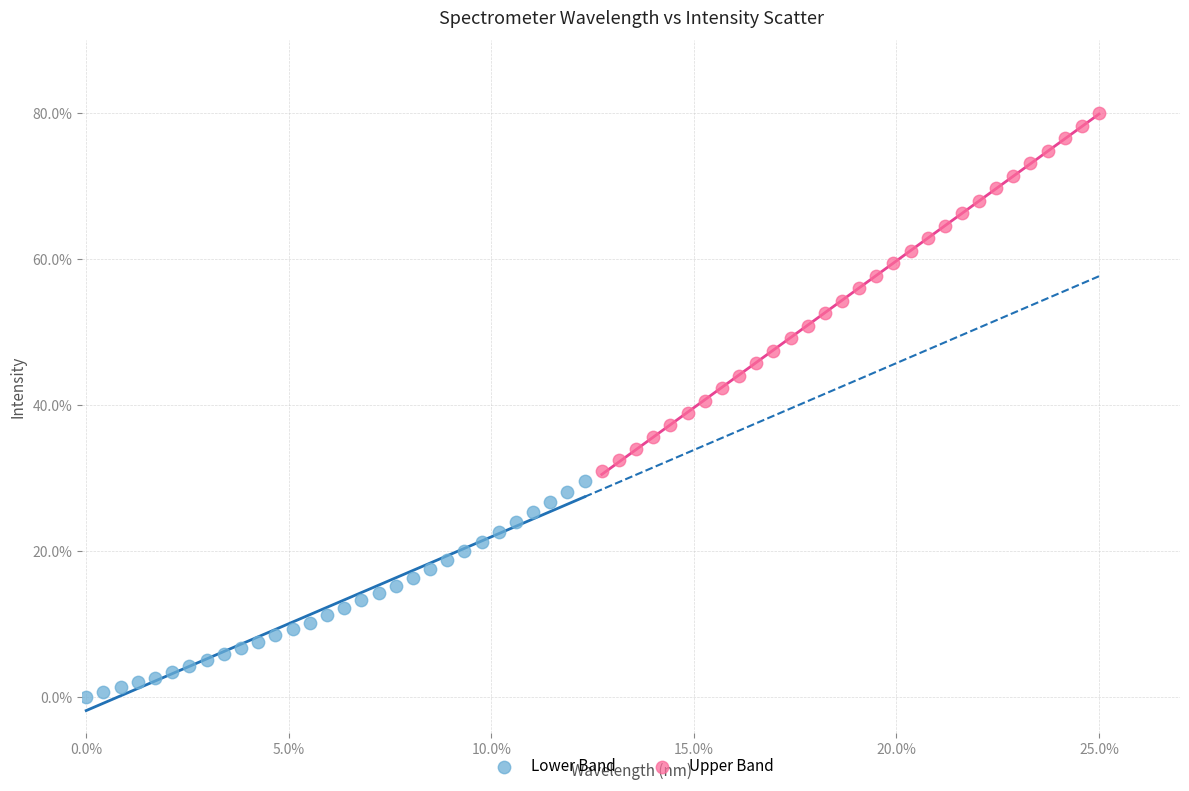

What are all the series names shown in the legend?

Lower Band, Upper Band